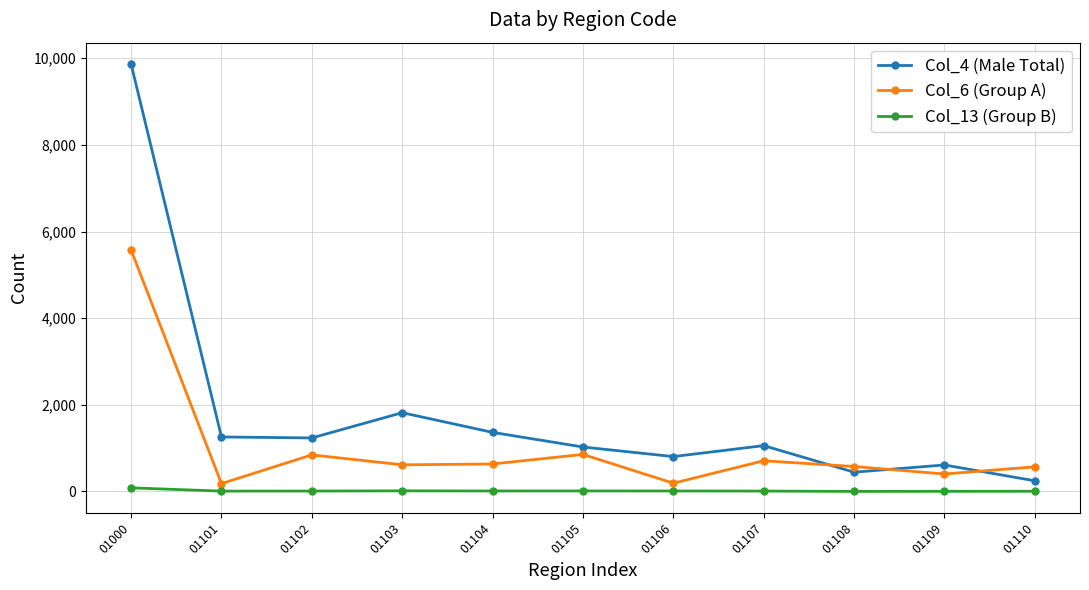

True or false: Col_13 (Group B) and Col_4 (Male Total) intersect in this chart.

False